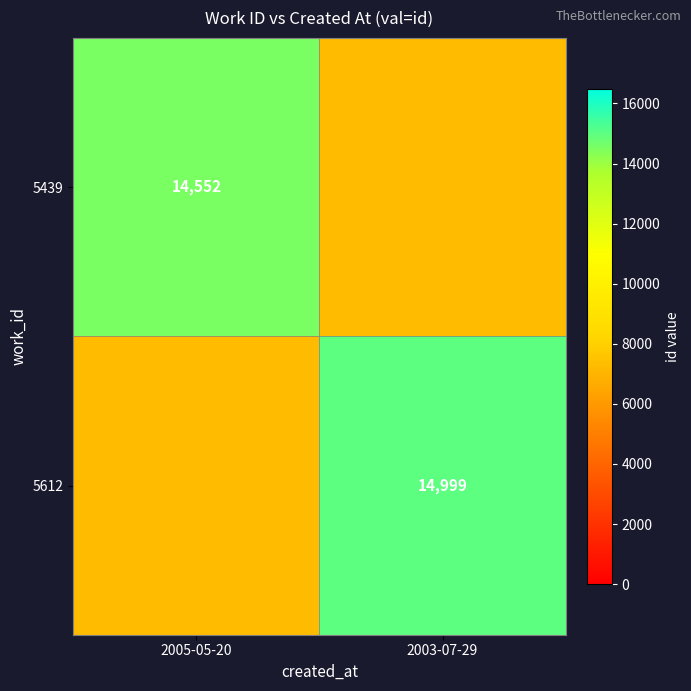

What is the minimum value shown in the chart?

7276